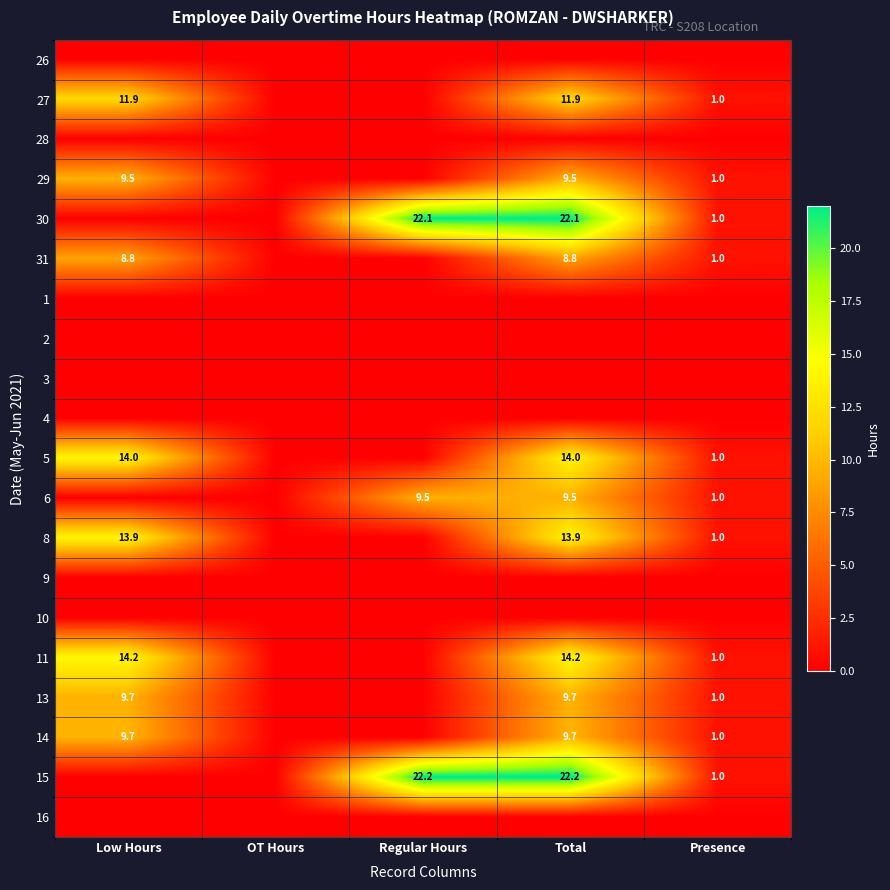

The value of 6 at Regular Hours is 4.5. True or false?

False